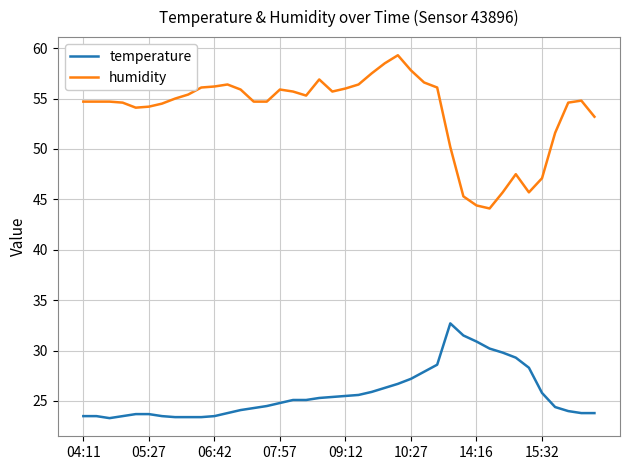

List the series in order of their overall mean, lowest first.

temperature, humidity